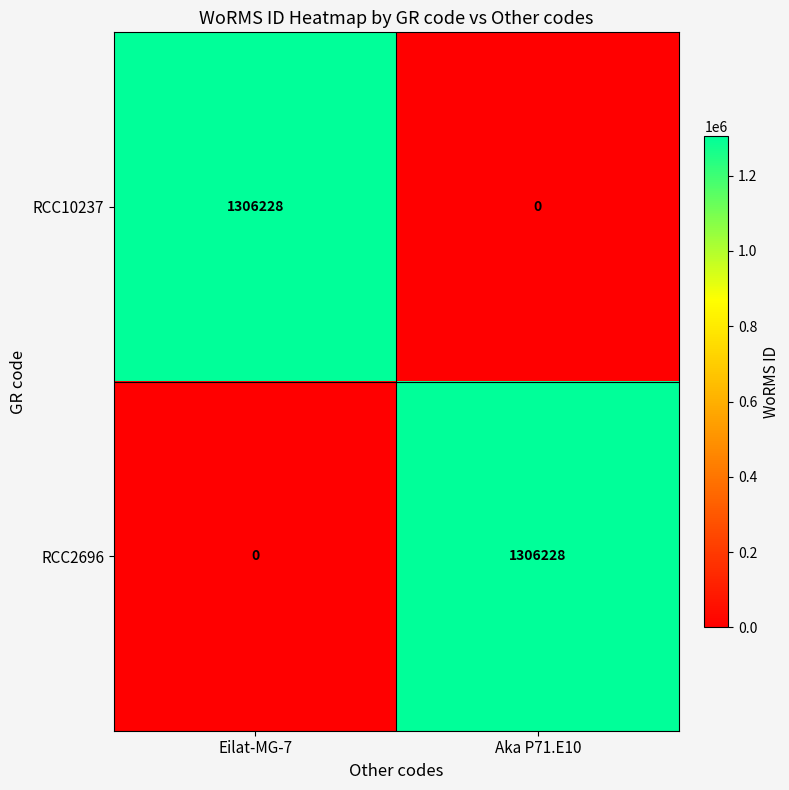

Read the RCC10237 value at Eilat-MG-7, to the nearest 50.

1306250